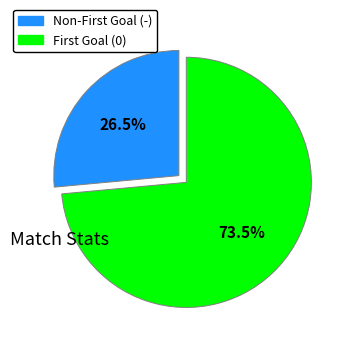

To the nearest percent, what is the average slice percentage?

50%